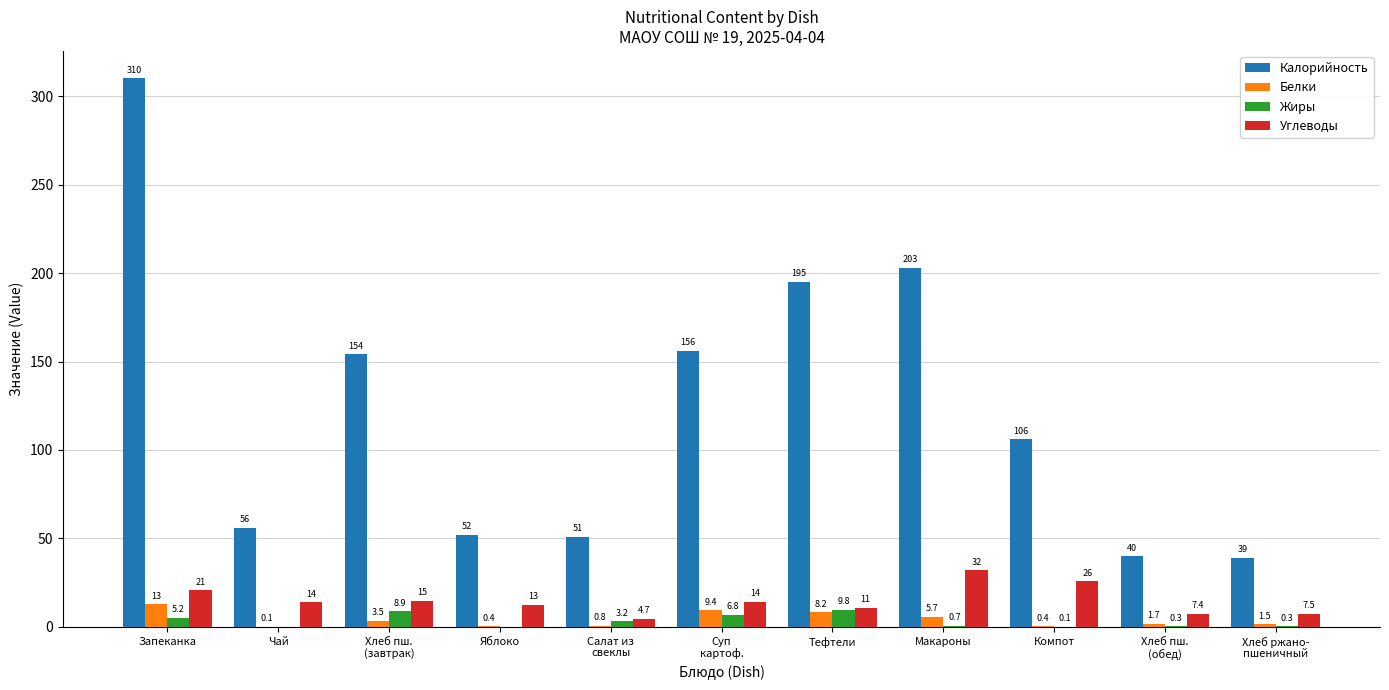

Which series has the widest spread of values?

Калорийность